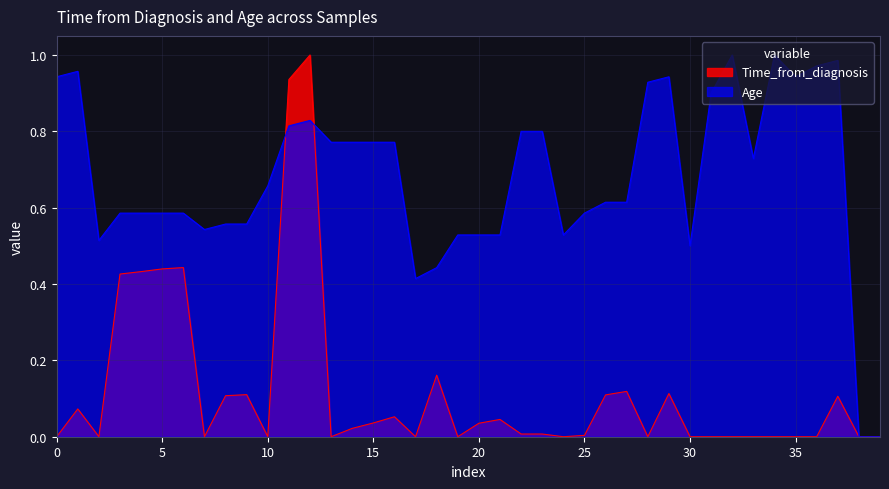

At which category is the sum across all series the highest?

12